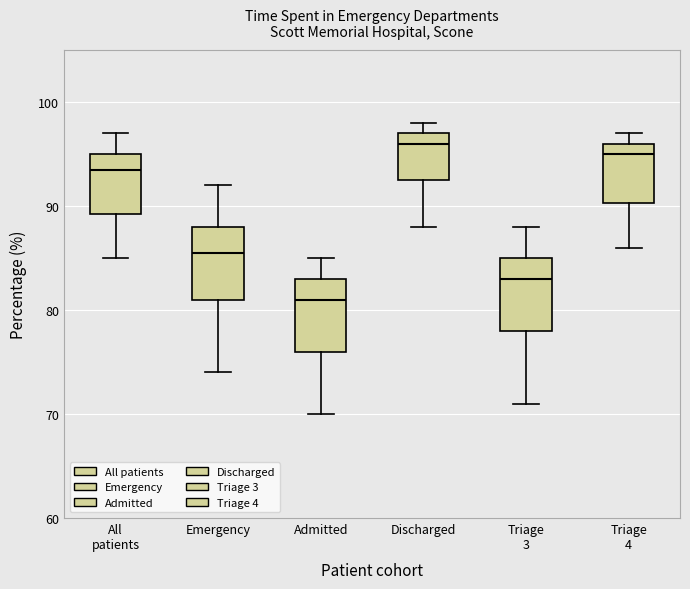

Reading left to right, transcribe this box plot: for each box, give where its median line is, the range the box spans, and where its two whiskers end, as read against the y-axis. The values are not printed on the chart, so give them approximately, as read against the axis.

All patients: median 94, box 89 to 95, whiskers 85 to 97
Emergency: median 86, box 81 to 88, whiskers 74 to 92
Admitted: median 81, box 76 to 83, whiskers 70 to 85
Discharged: median 96, box 93 to 97, whiskers 88 to 98
Triage 3: median 83, box 78 to 85, whiskers 71 to 88
Triage 4: median 95, box 90 to 96, whiskers 86 to 97